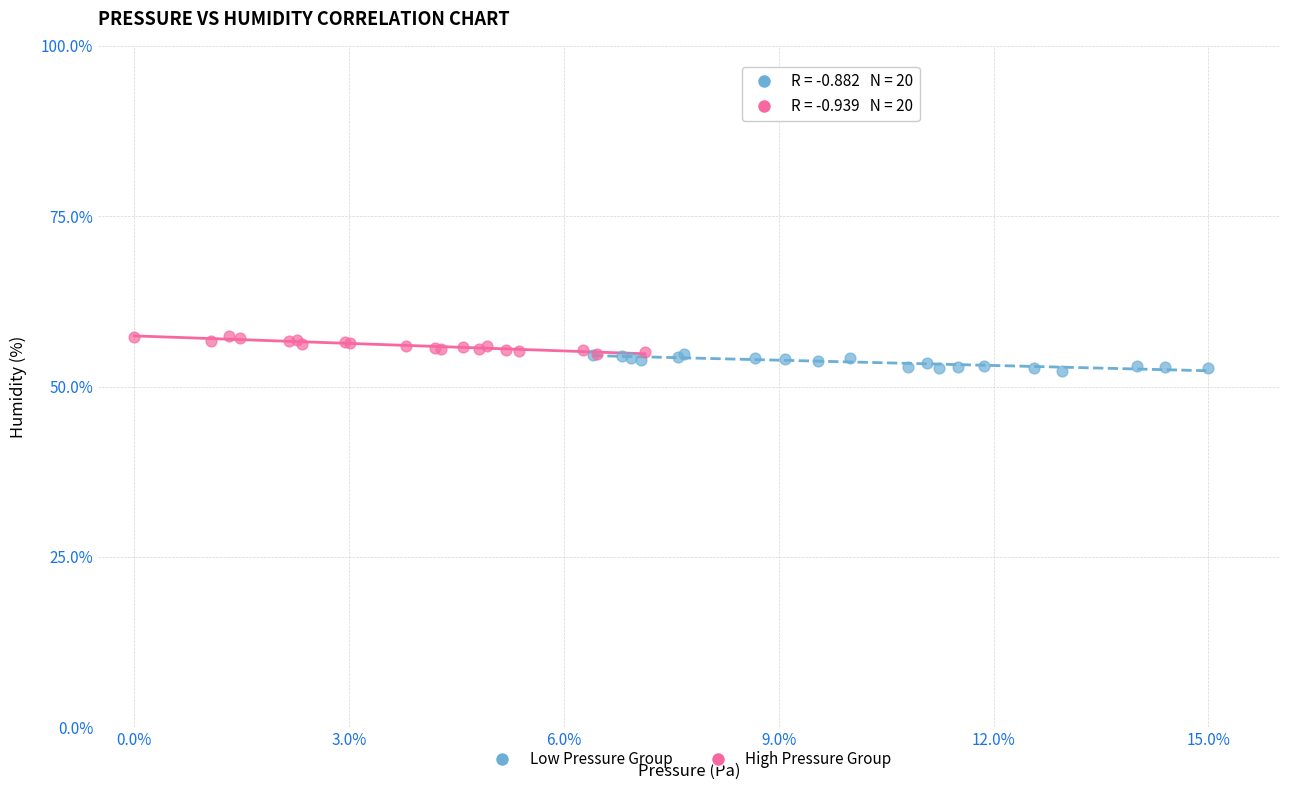

Which series contains the highest Y value?

High Pressure Group